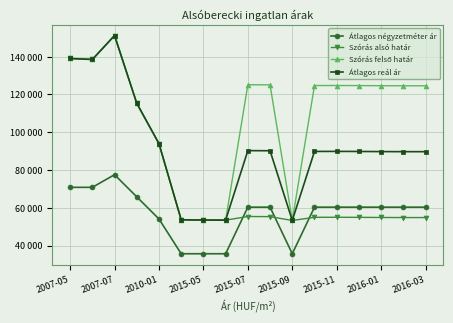

Is this an area chart (filled region under the line)?

No